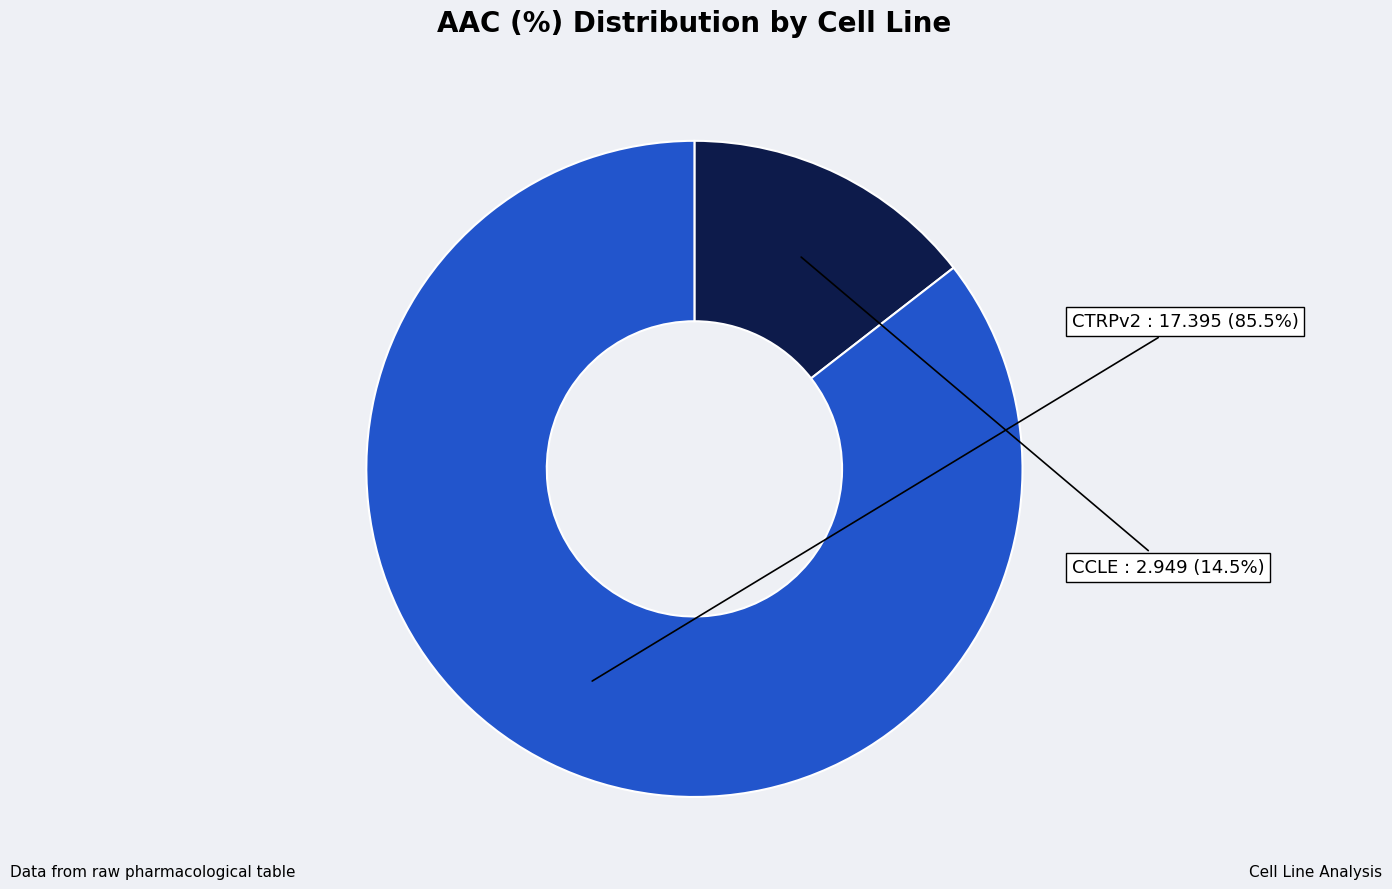

Is there a majority slice in this chart?

Yes